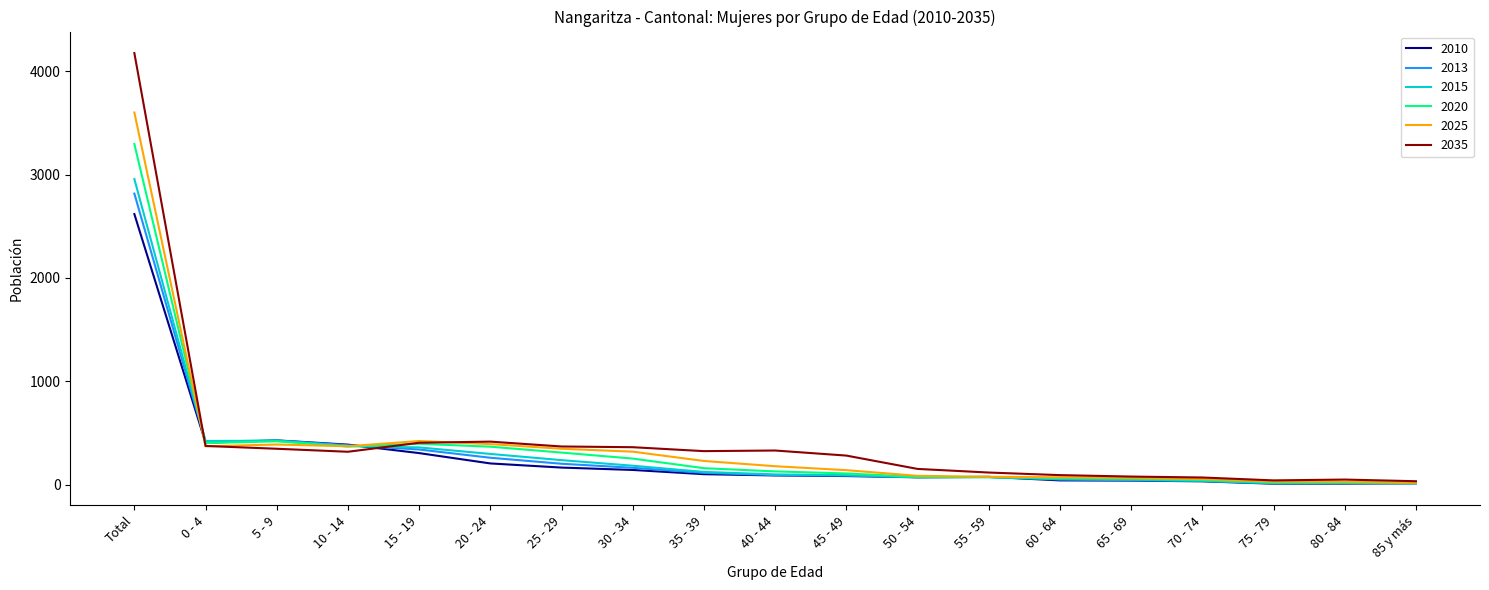

Which series changed the most between 30 - 34 and 40 - 44?

2025